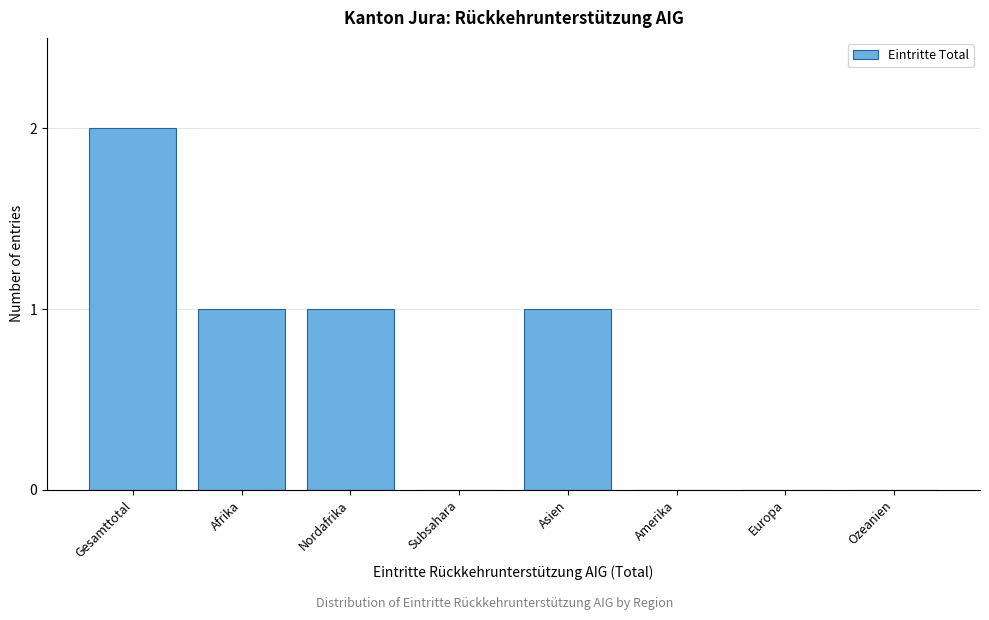

Reading left to right, transcribe all the data shown in this chart.

Gesamttotal=2	Afrika=1	Nordafrika=1	Subsahara=0	Asien=1	Amerika=0	Europa=0	Ozeanien=0